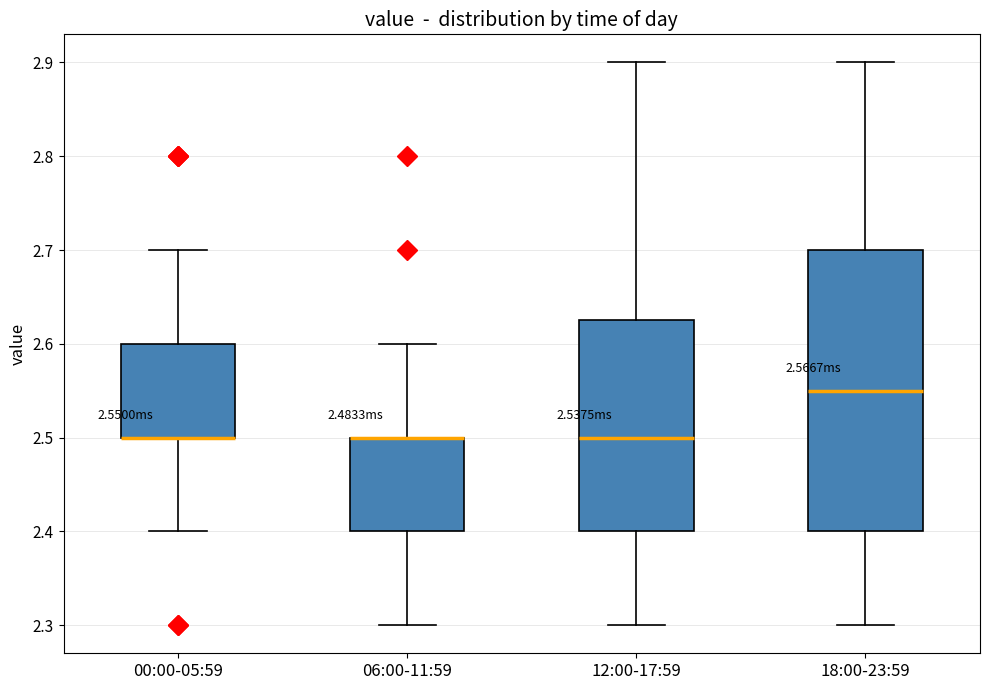

Where is the upper edge of the box for 00:00-05:59 on the y-axis? The values are not printed on the chart, so give them approximately, as read against the axis.

2.60